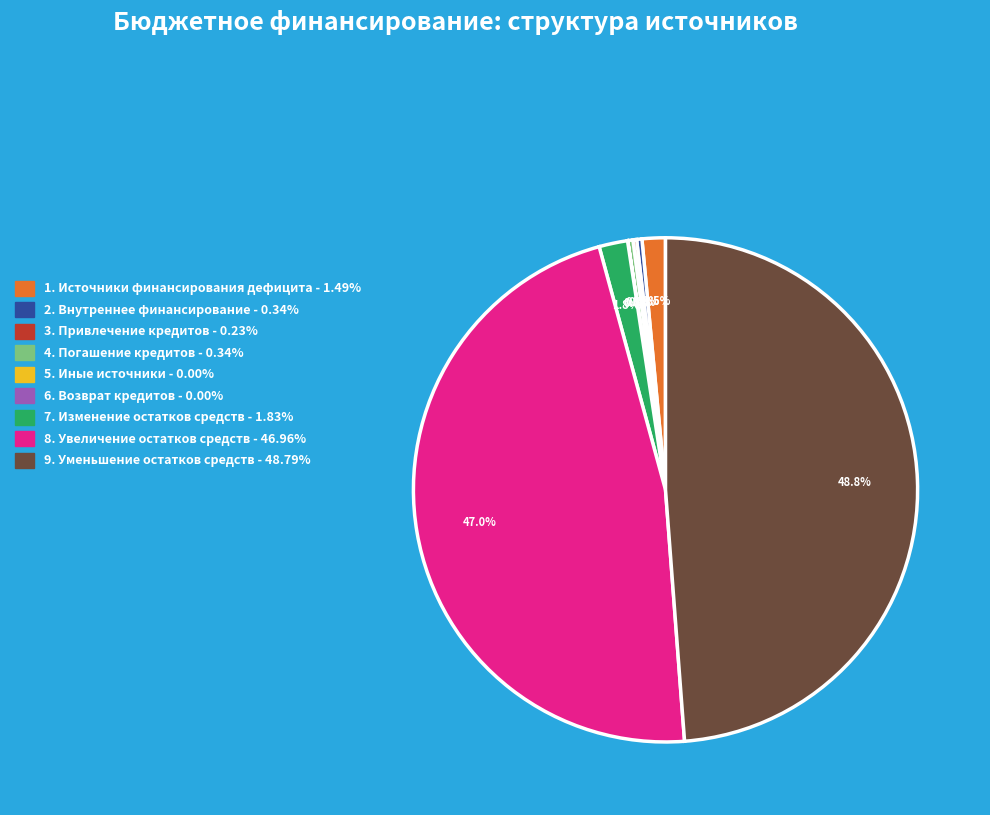

Does any single category account for the majority?

No